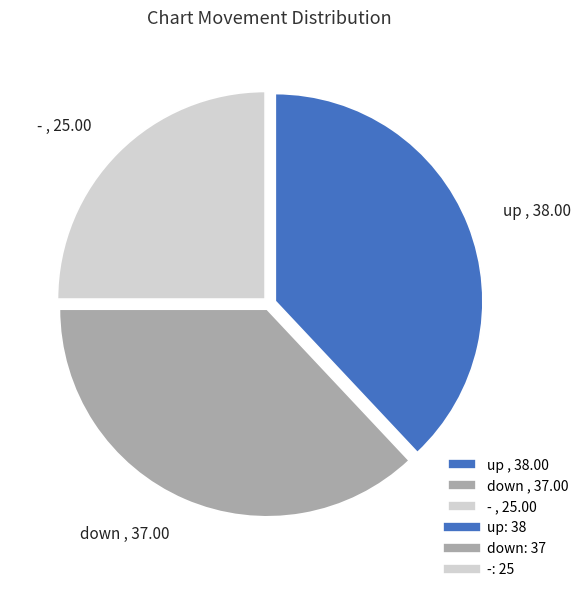

Rank the categories by value from highest to lowest.

up, down, -